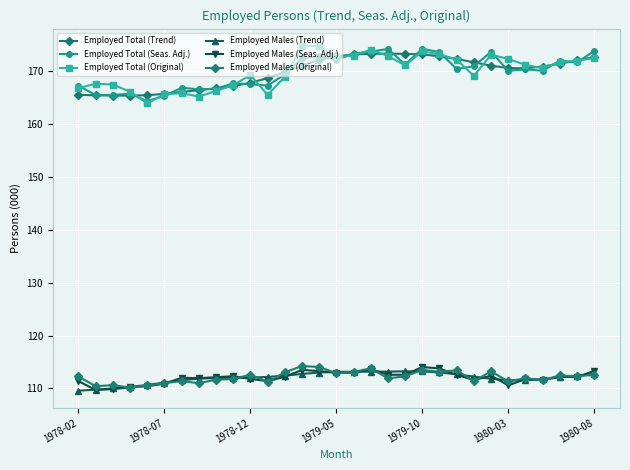

How many distinct data groups are displayed?

6